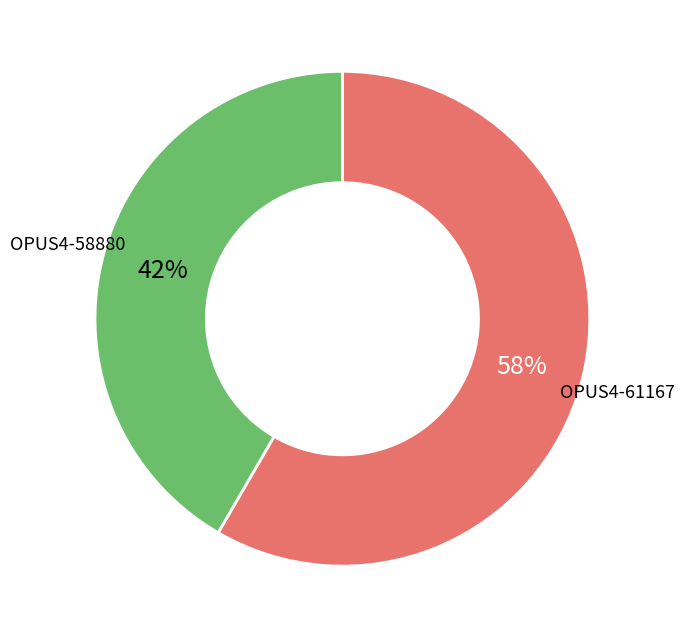

Is OPUS4-58880 the majority of the pie?

No